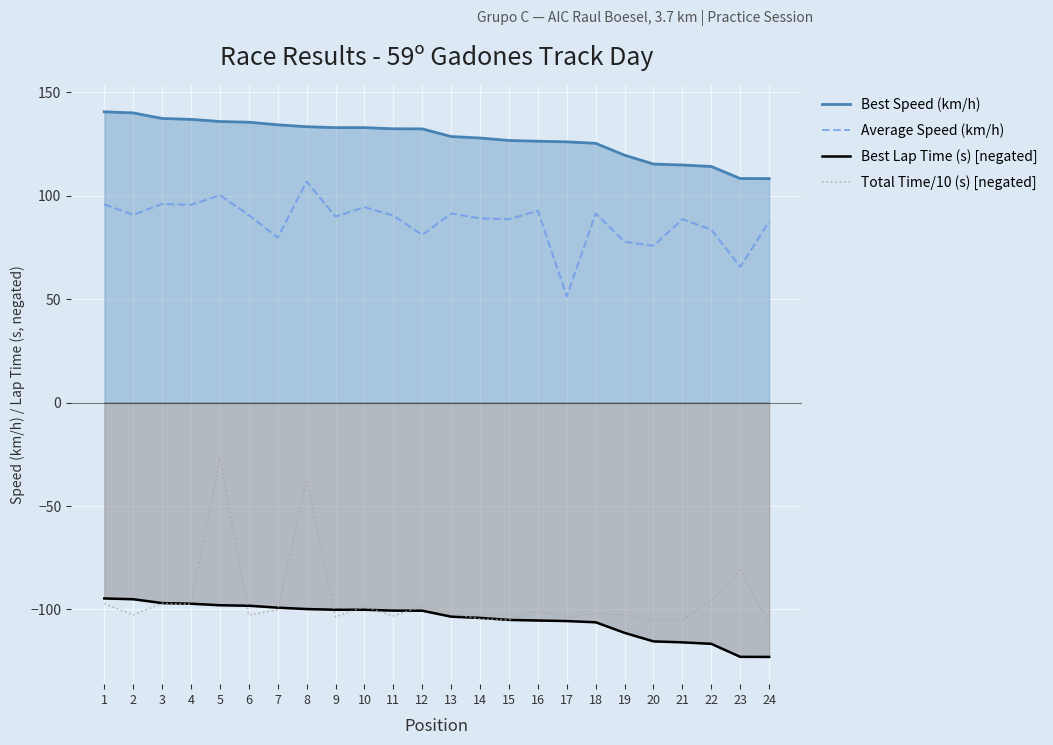

Which series has the largest total across all categories?

Best Speed (km/h)